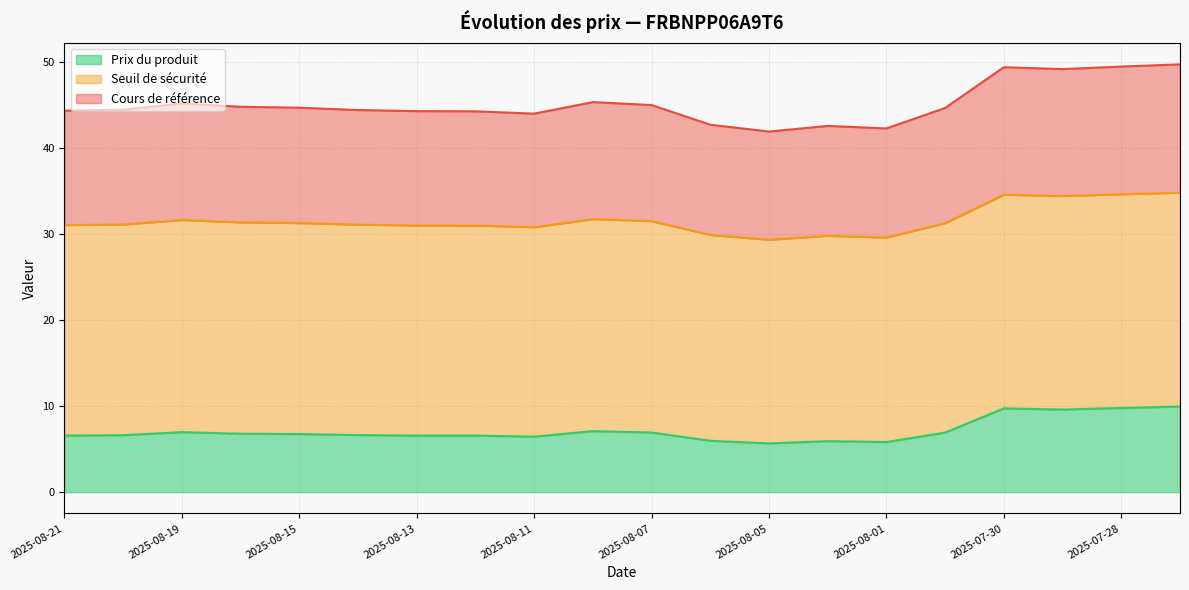

The value of Prix du produit at 2025-07-31 is 3.6. True or false?

False